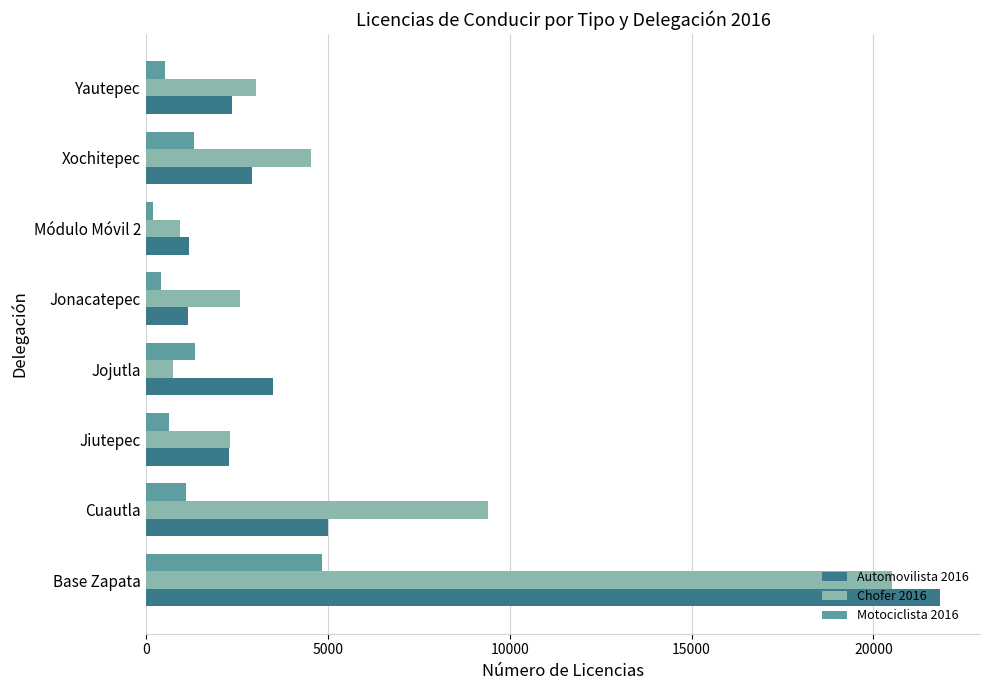

List the series in order of their peak value, highest first.

Automovilista 2016, Chofer 2016, Motociclista 2016